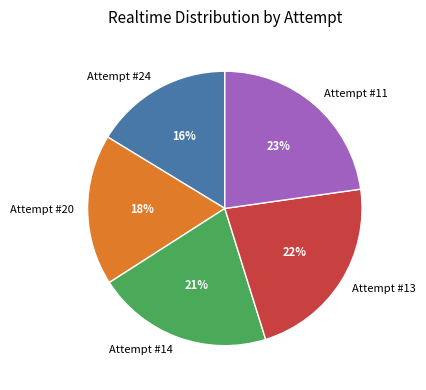

To the nearest percent, what portion does Attempt #20 represent?

18%